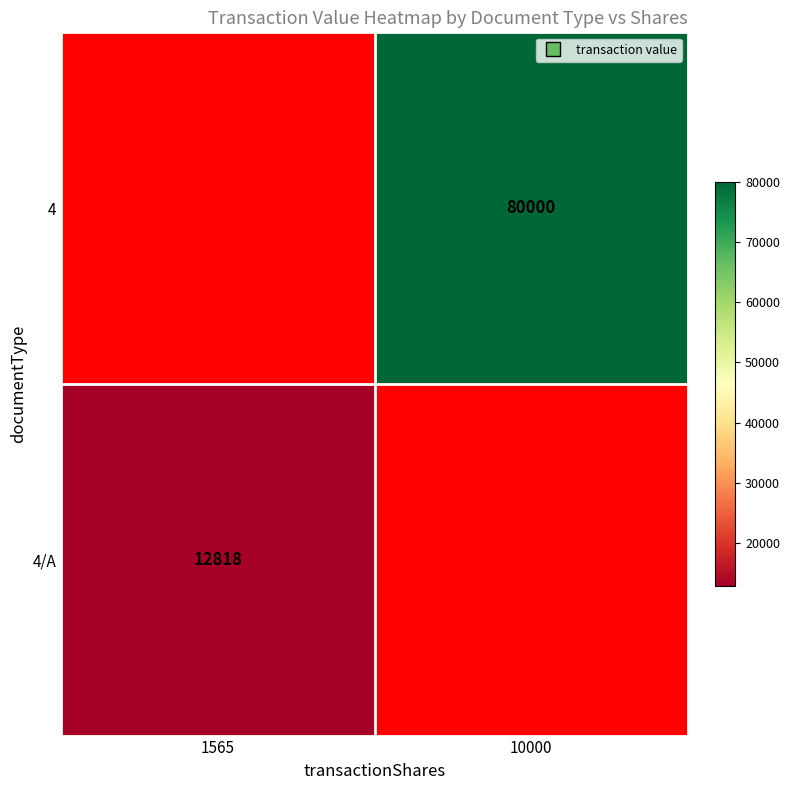

The 4 series shows 80000 at 10000. True or false?

True